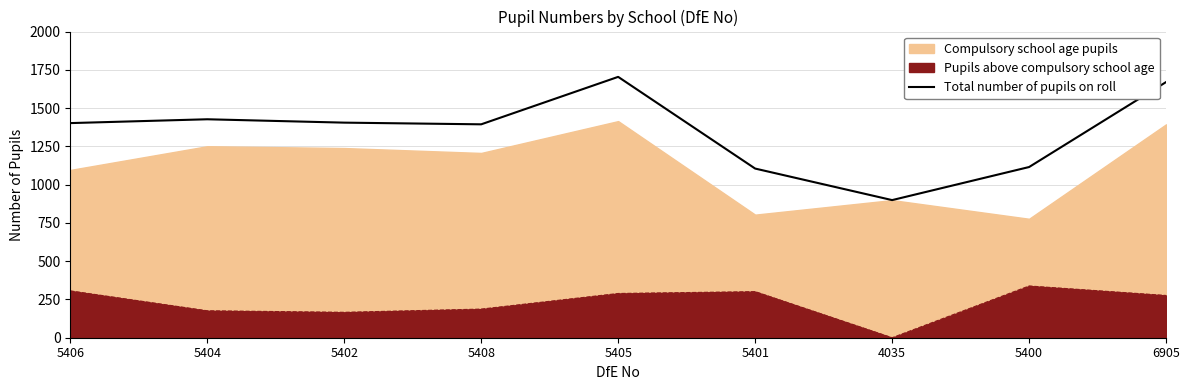

The value at 5406 is 452. True or false?

False